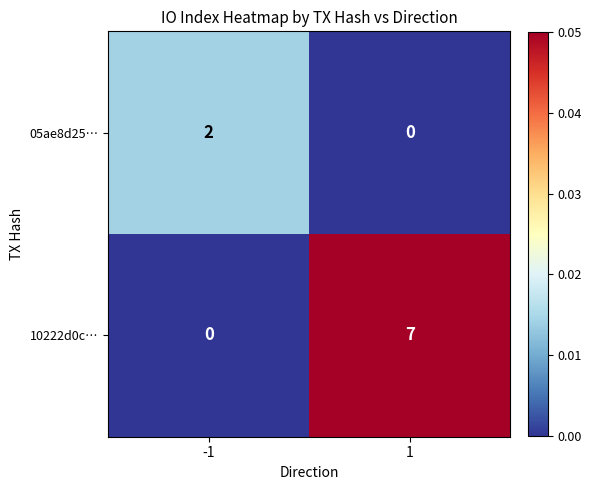

What is the maximum value shown in the chart?

7